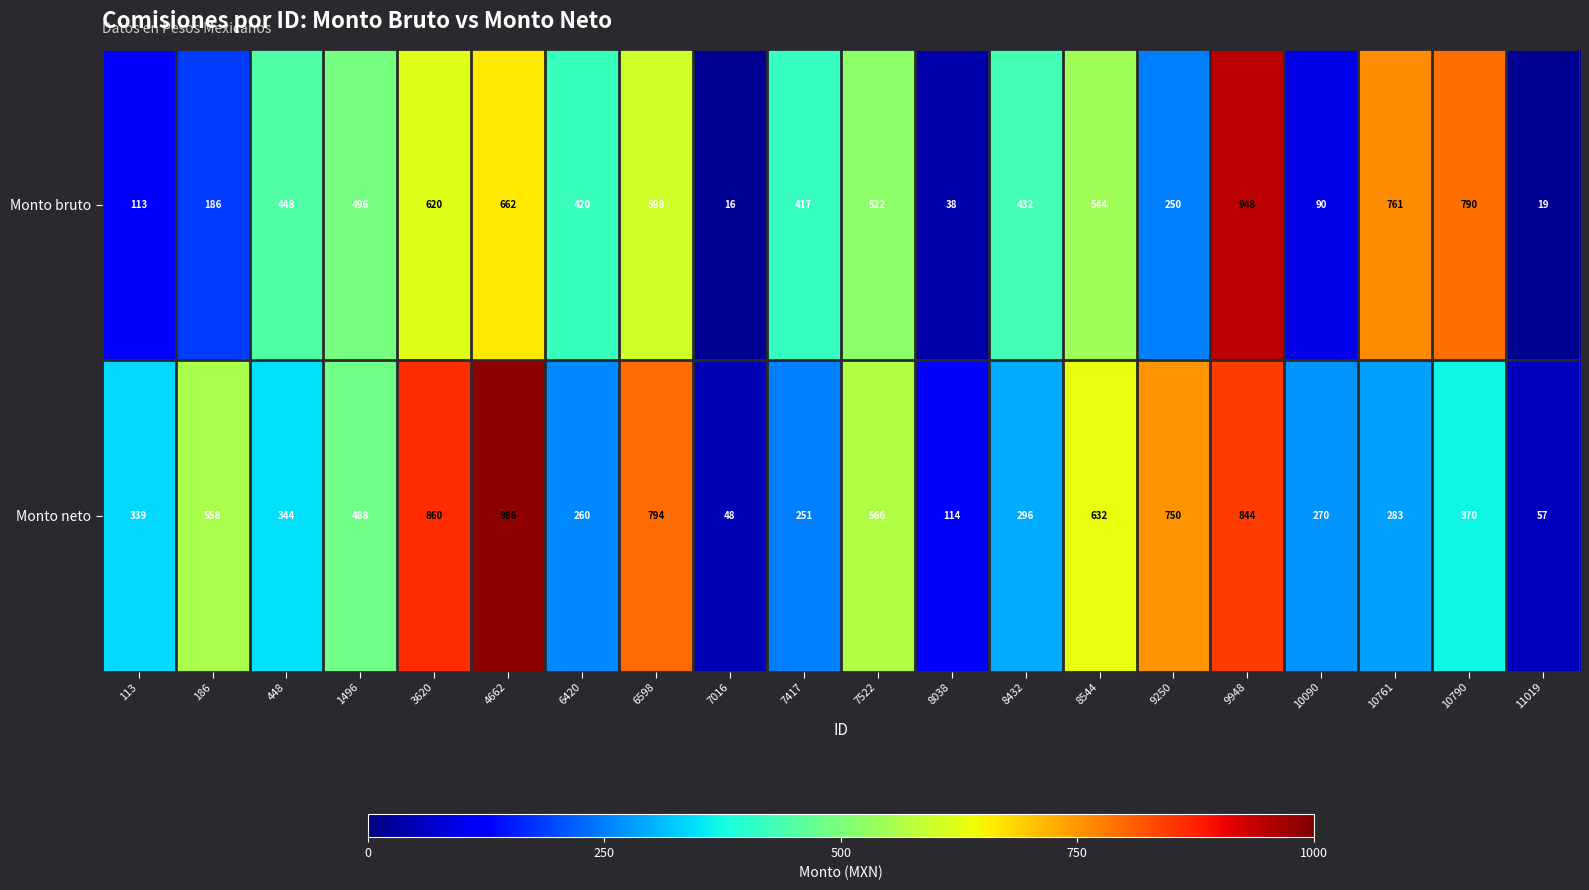

At which label does Monto neto first exceed 370?

186